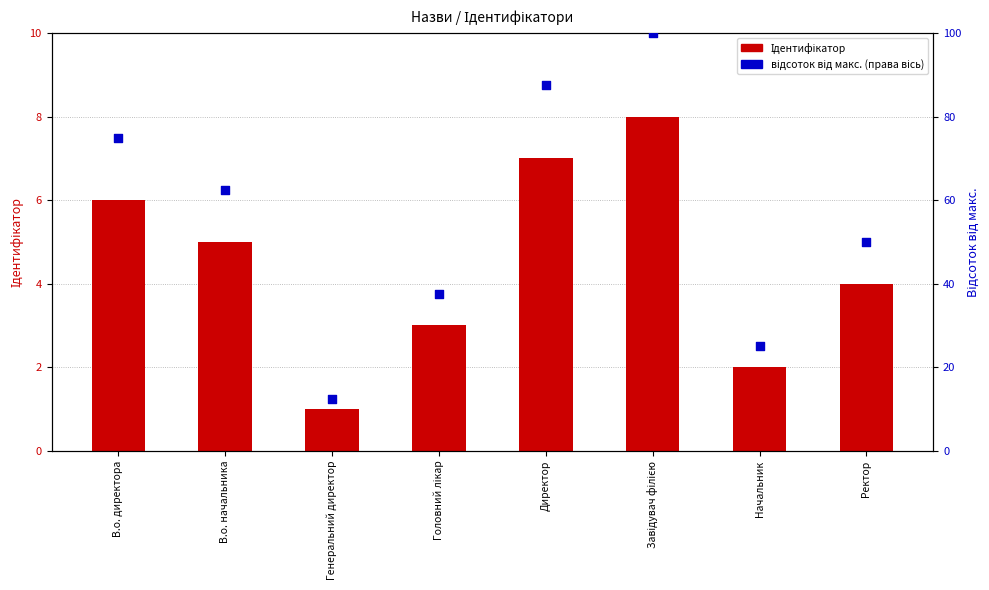

Which series reaches the minimum Y coordinate?

Ідентифікатор